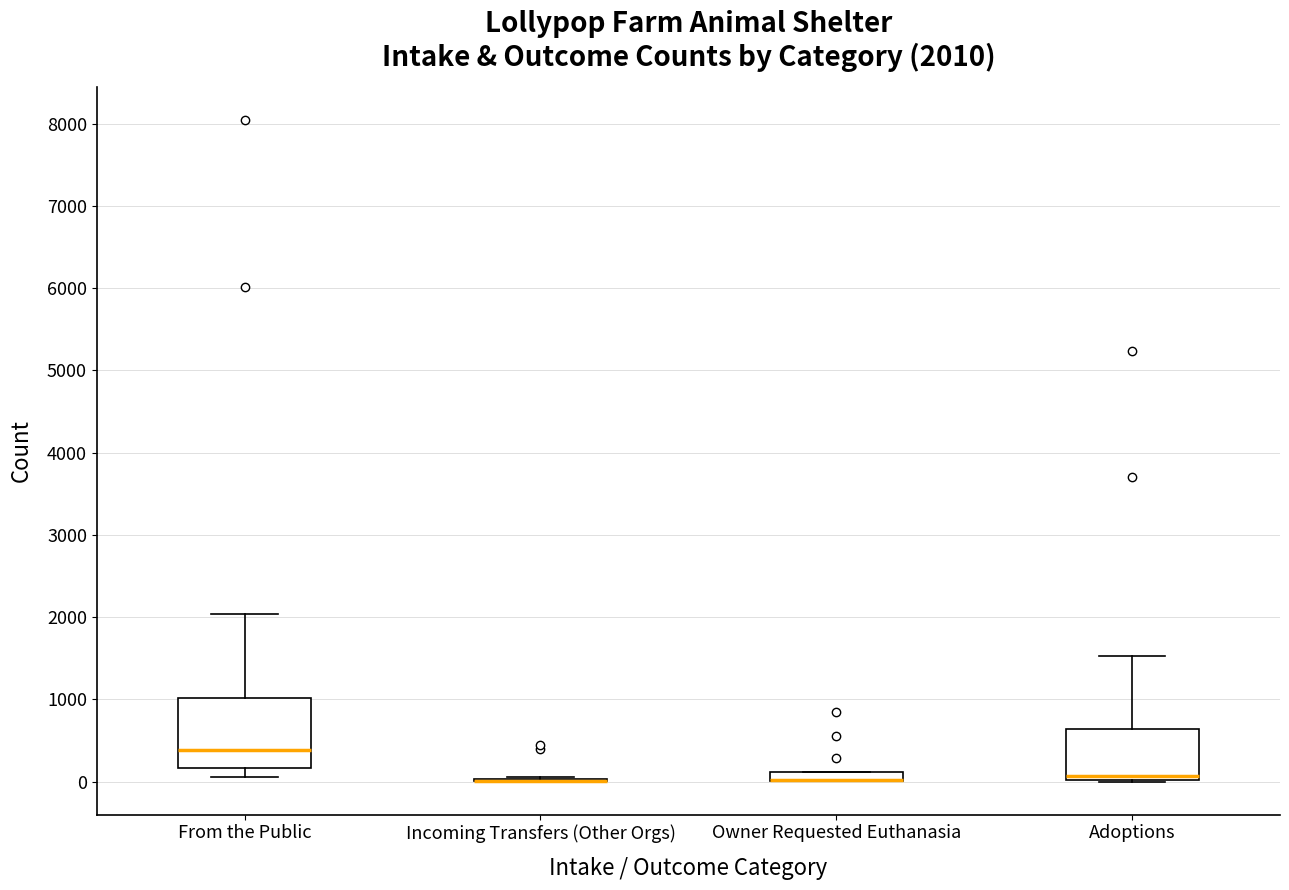

Comparing the boxes themselves (not the whiskers), which one is the tallest?

From the Public